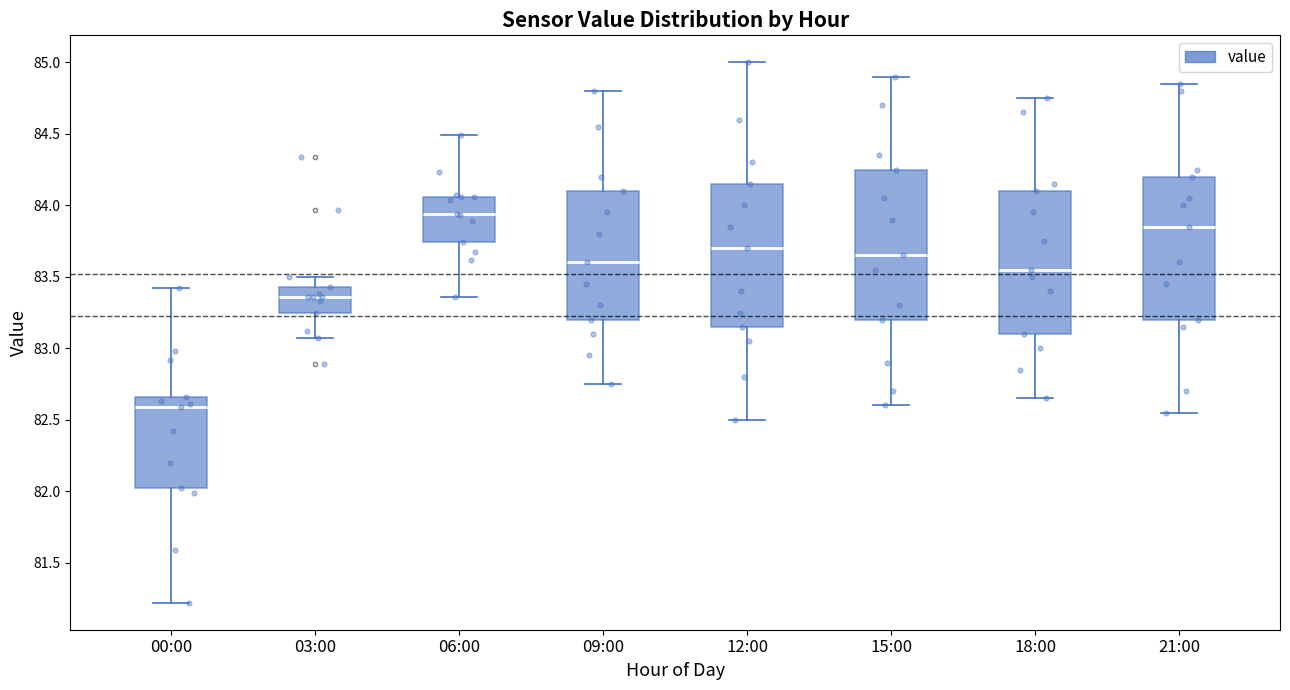

Where does the upper whisker of the box for 03:00 end on the y-axis? The values are not printed on the chart, so give them approximately, as read against the axis.

83.50